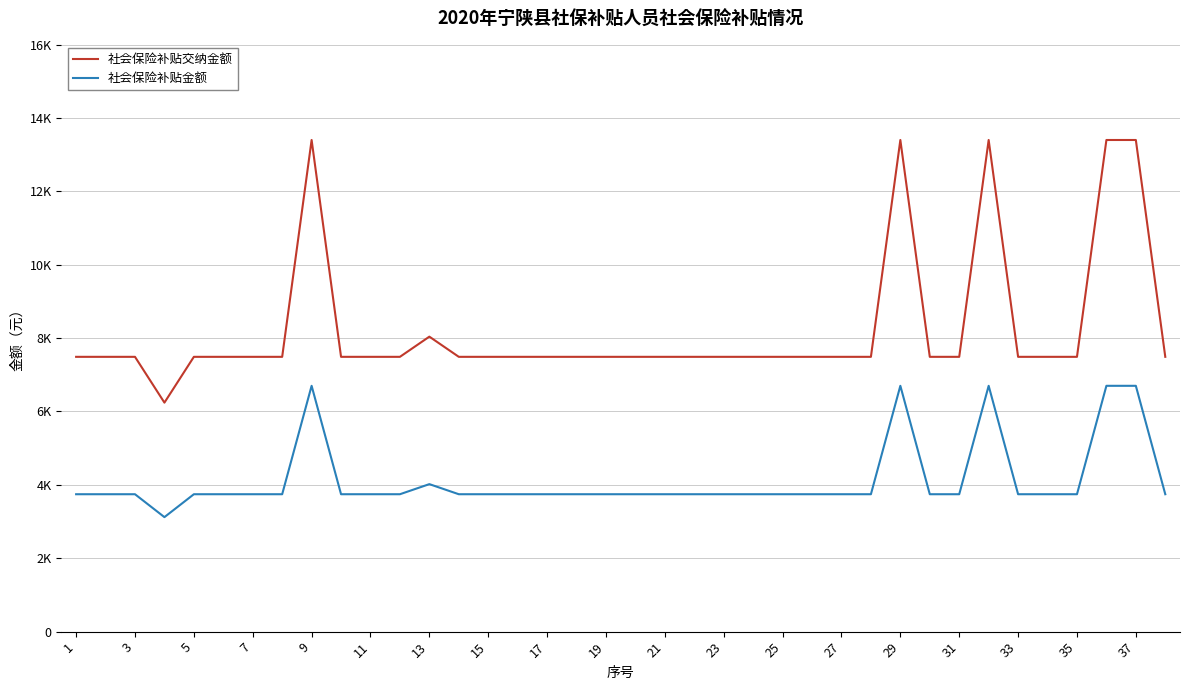

Does the chart have visible grid lines?

Yes